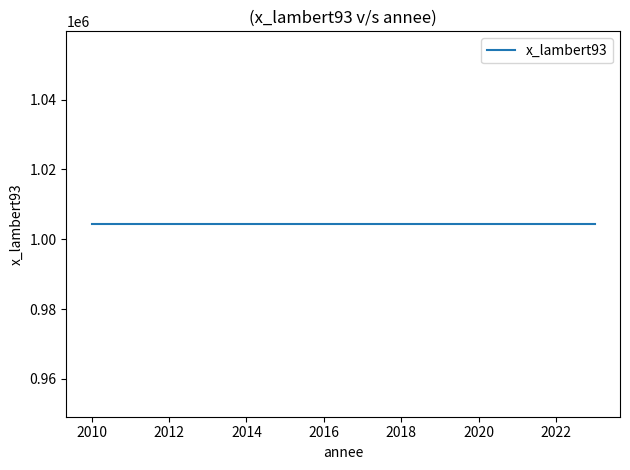

List the labels in order of value, smallest first.

2010, 2011, 2012, 2013, 2014, 2015, 2016, 2017, 2018, 2019, 2020, 2021, 2022, 2023